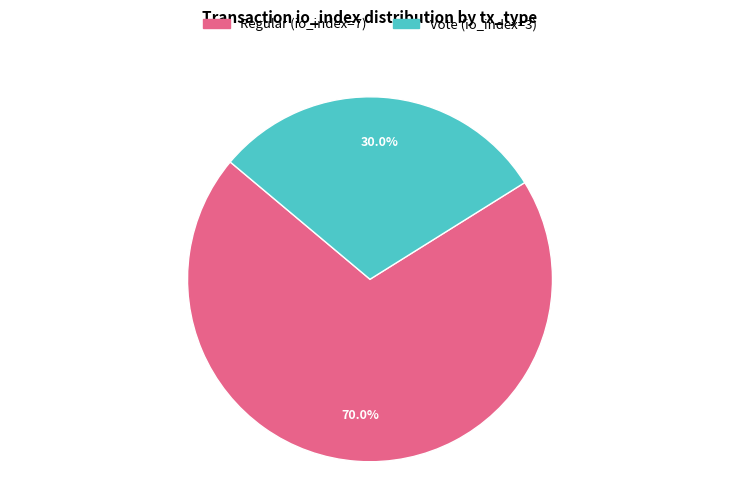

True or false: Regular (io_index=7) accounts for 70% of the total.

True